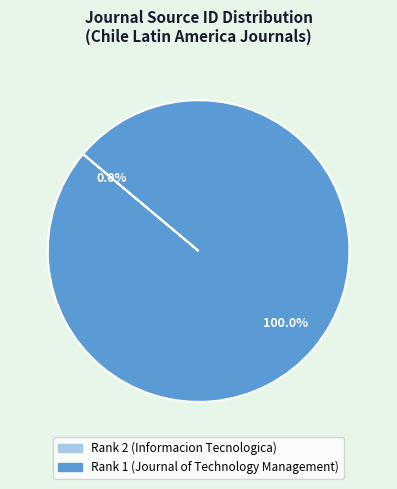

What percentage is the Rank 1 (Journal of Technology Management) slice, to the nearest percent?

100%